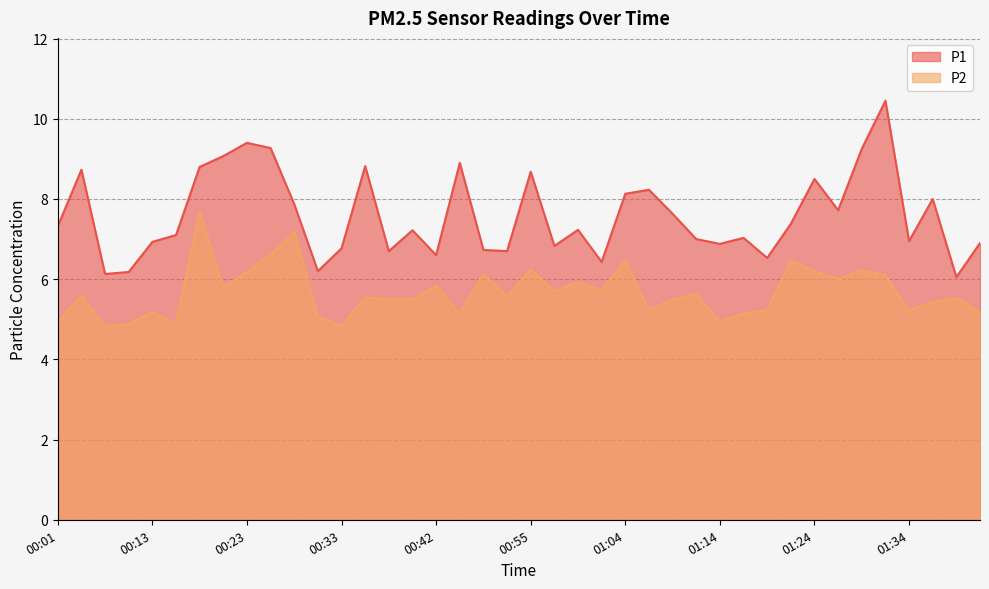

At which label does P2 first exceed 5?

00:03